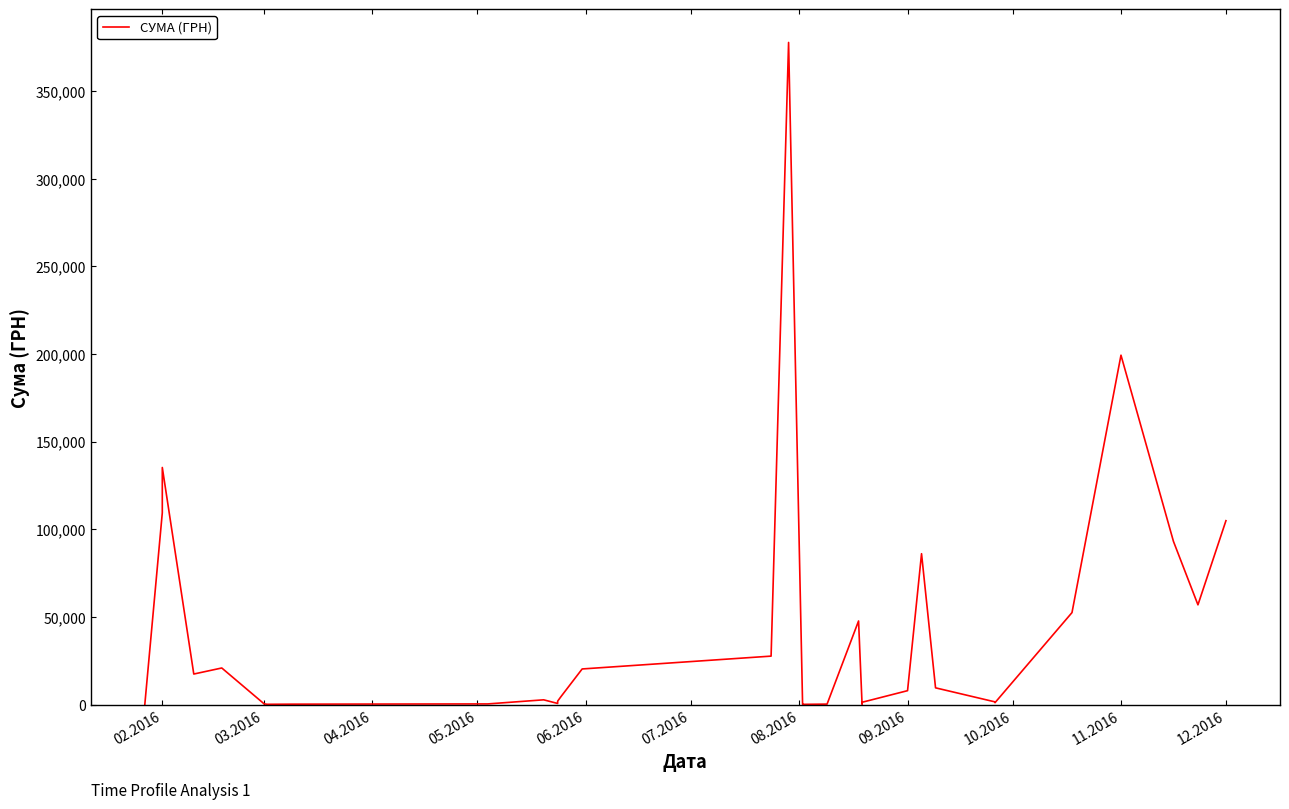

True or false: the data has more than 0 interior local peaks.

True